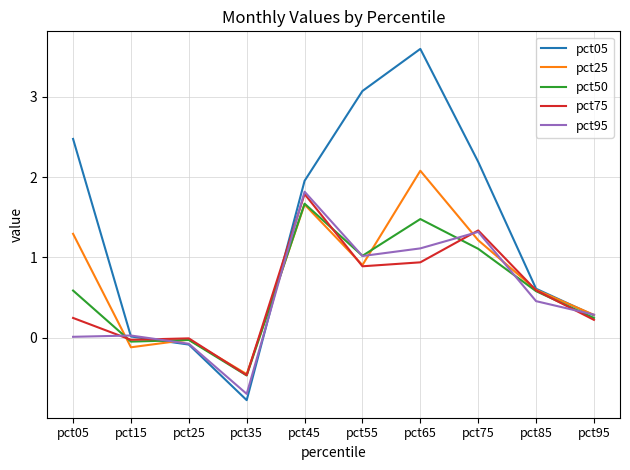

What is the difference between the maximum and second lowest values in the pct05 series?

3.7